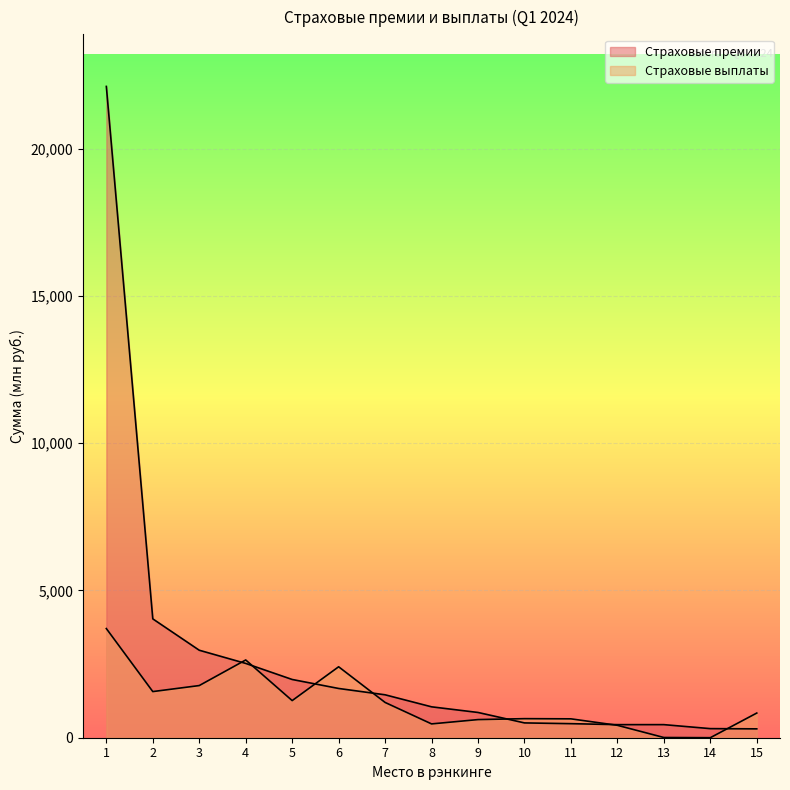

Is it true that Страховые выплаты equals 3060.1 at 3?

False